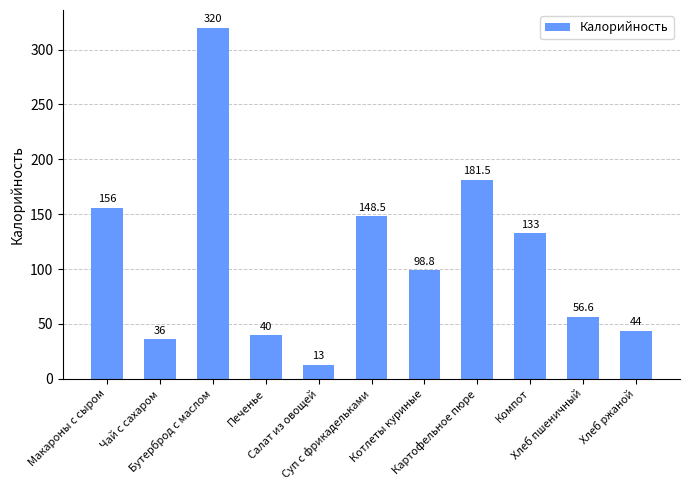

Is it true that the value at Хлеб пшеничный is 56.6?

True